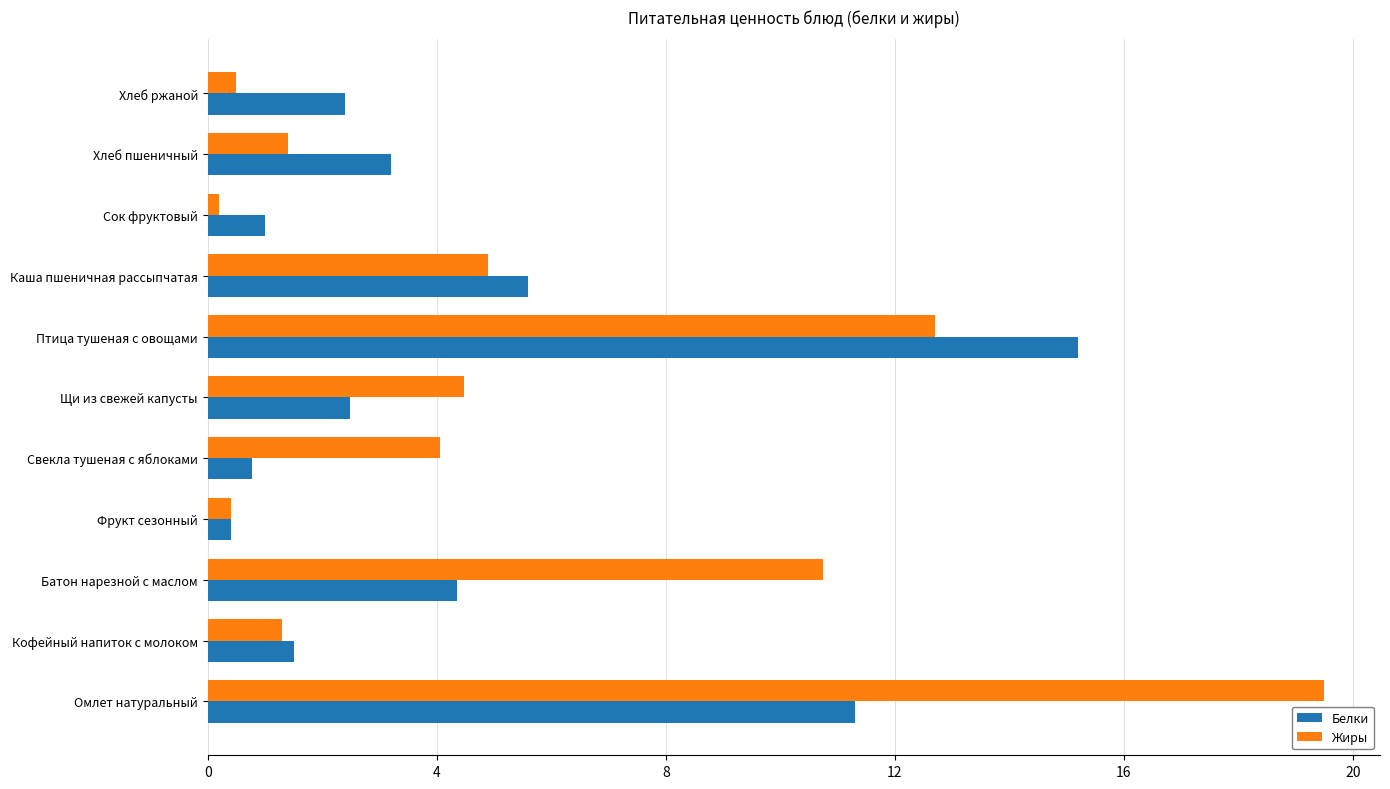

At Омлет натуральный, list the series in order from smallest to largest.

Белки, Жиры